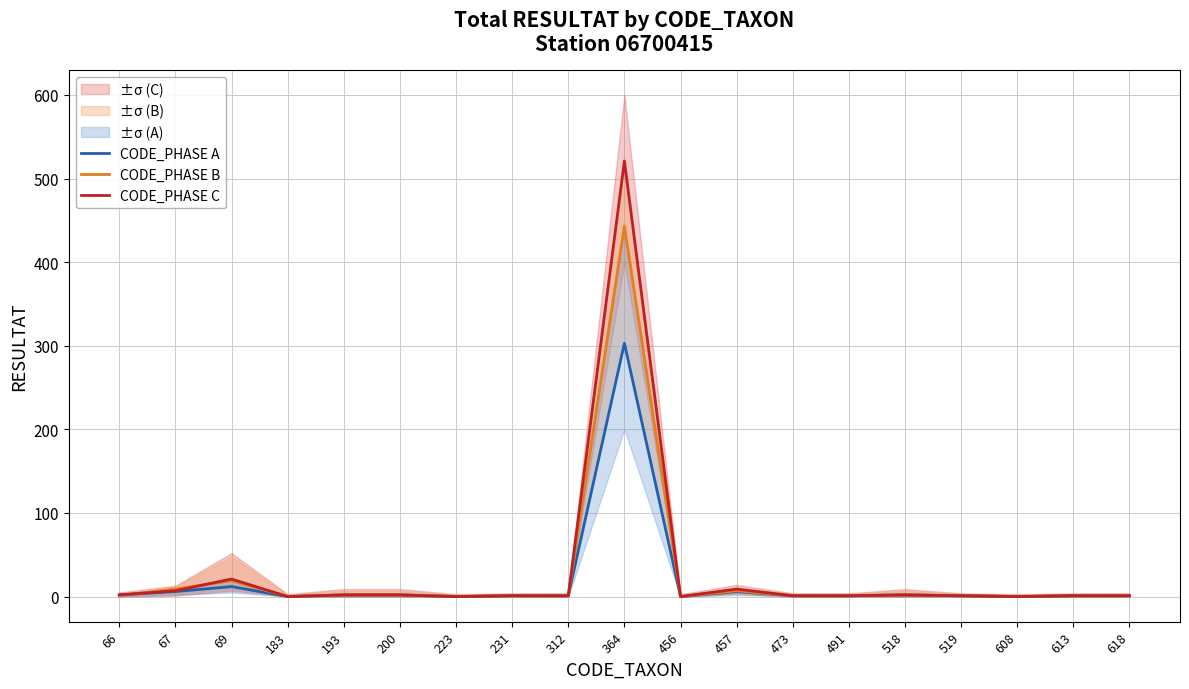

Reading left to right, list all the values displayed in this chart.

CODE_PHASE A: 2	6	12	0	2	2	0	1	1	303	0	6	1	1	2	1	0	1	1
CODE_PHASE B: 1	9	19	0	2	2	0	1	1	443	0	7	1	1	2	1	0	1	1
CODE_PHASE C: 2	7	21	0	2	2	0	1	1	521	0	9	1	1	2	1	0	1	1